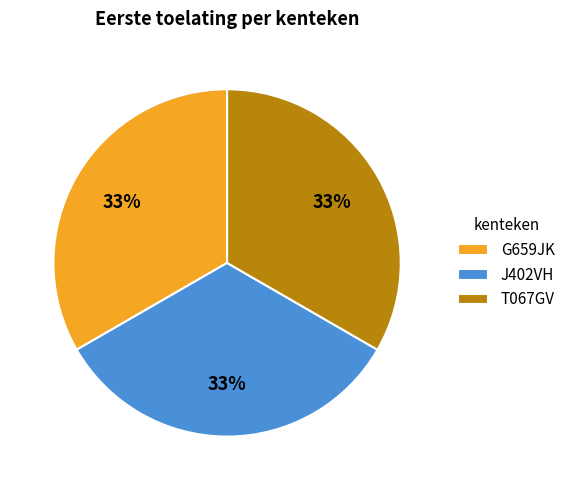

The T067GV slice represents 45% of the pie. True or false?

False